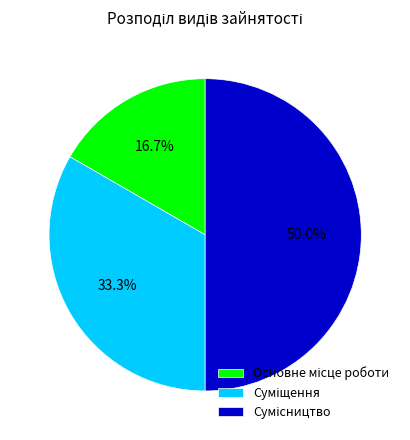

How many segments does this pie chart have?

3